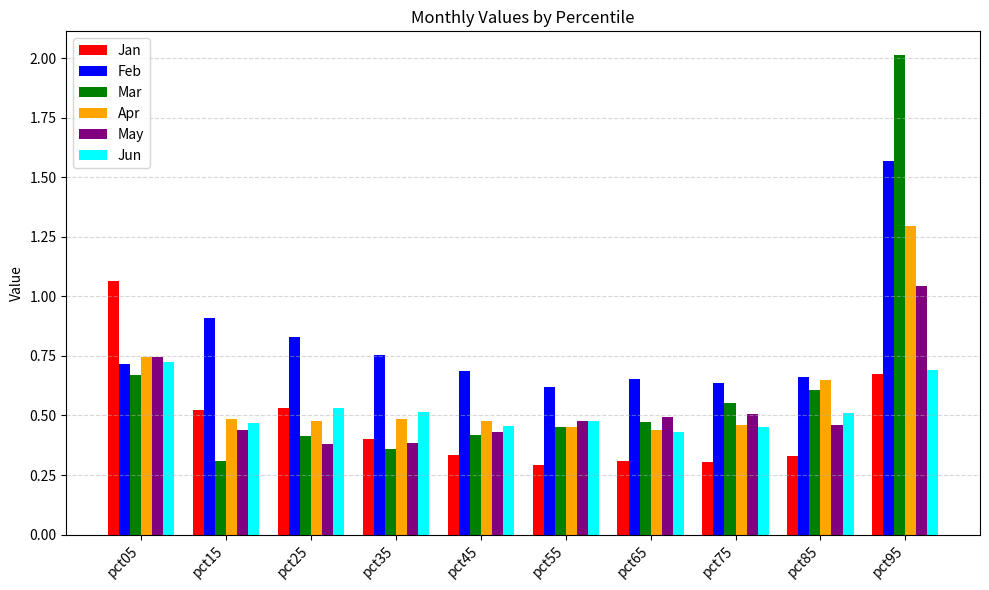

Which category has the highest value across all series?

pct95